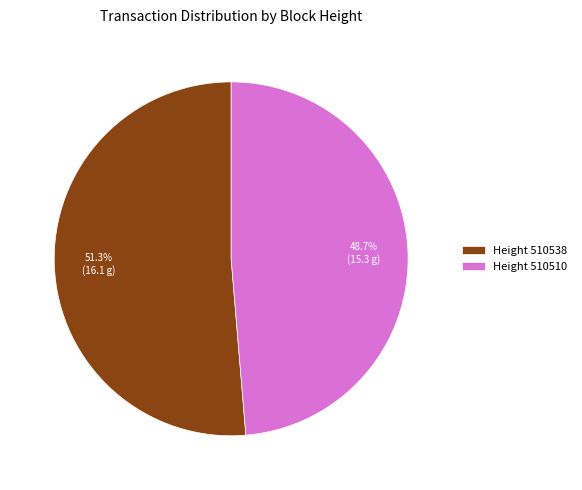

Which has a higher value, Height 510538 or Height 510510?

Height 510538